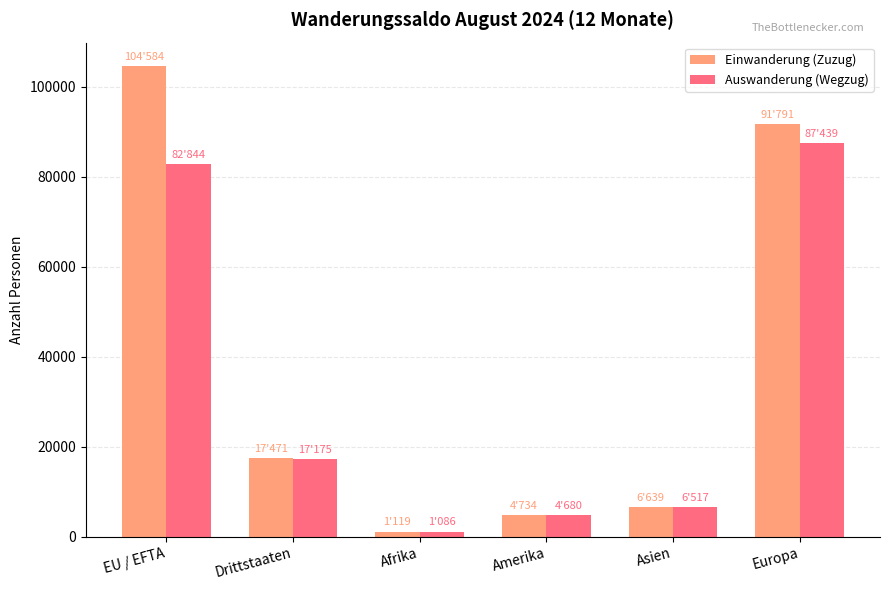

What is the sum of all Auswanderung (Wegzug) values?

199741